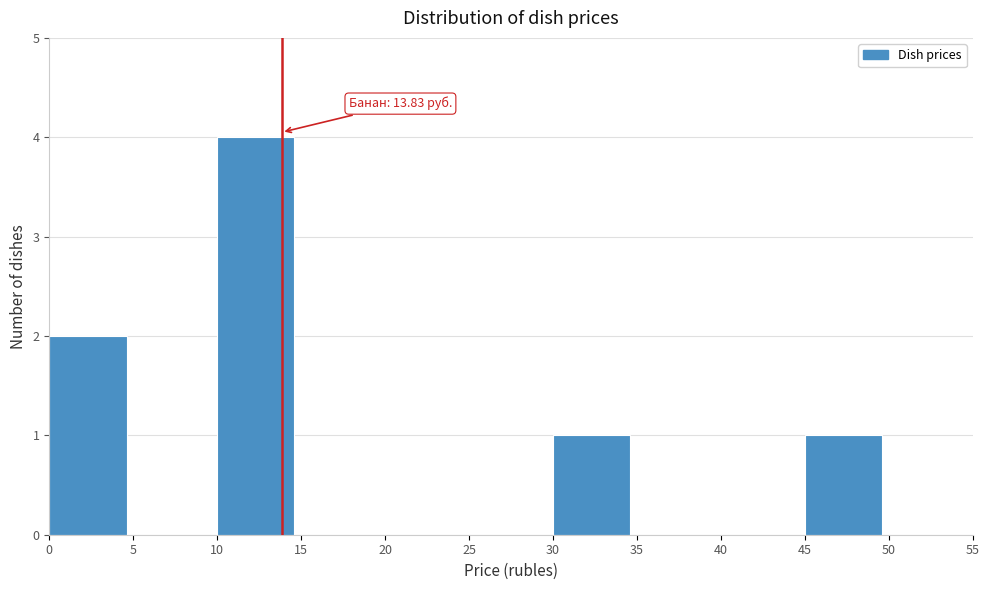

Which range on the x-axis has the tallest bar?

10 to 15